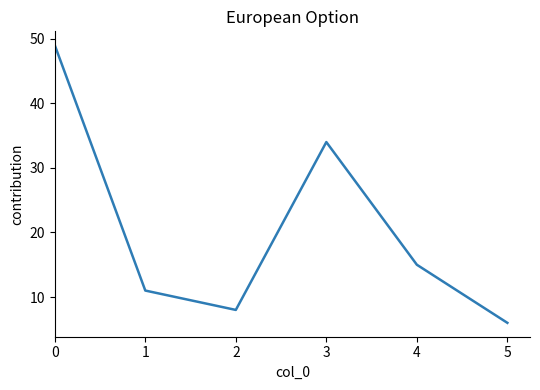

Reading left to right, transcribe all the data shown in this chart.

0=49	1=11	2=8	3=34	4=15	5=6